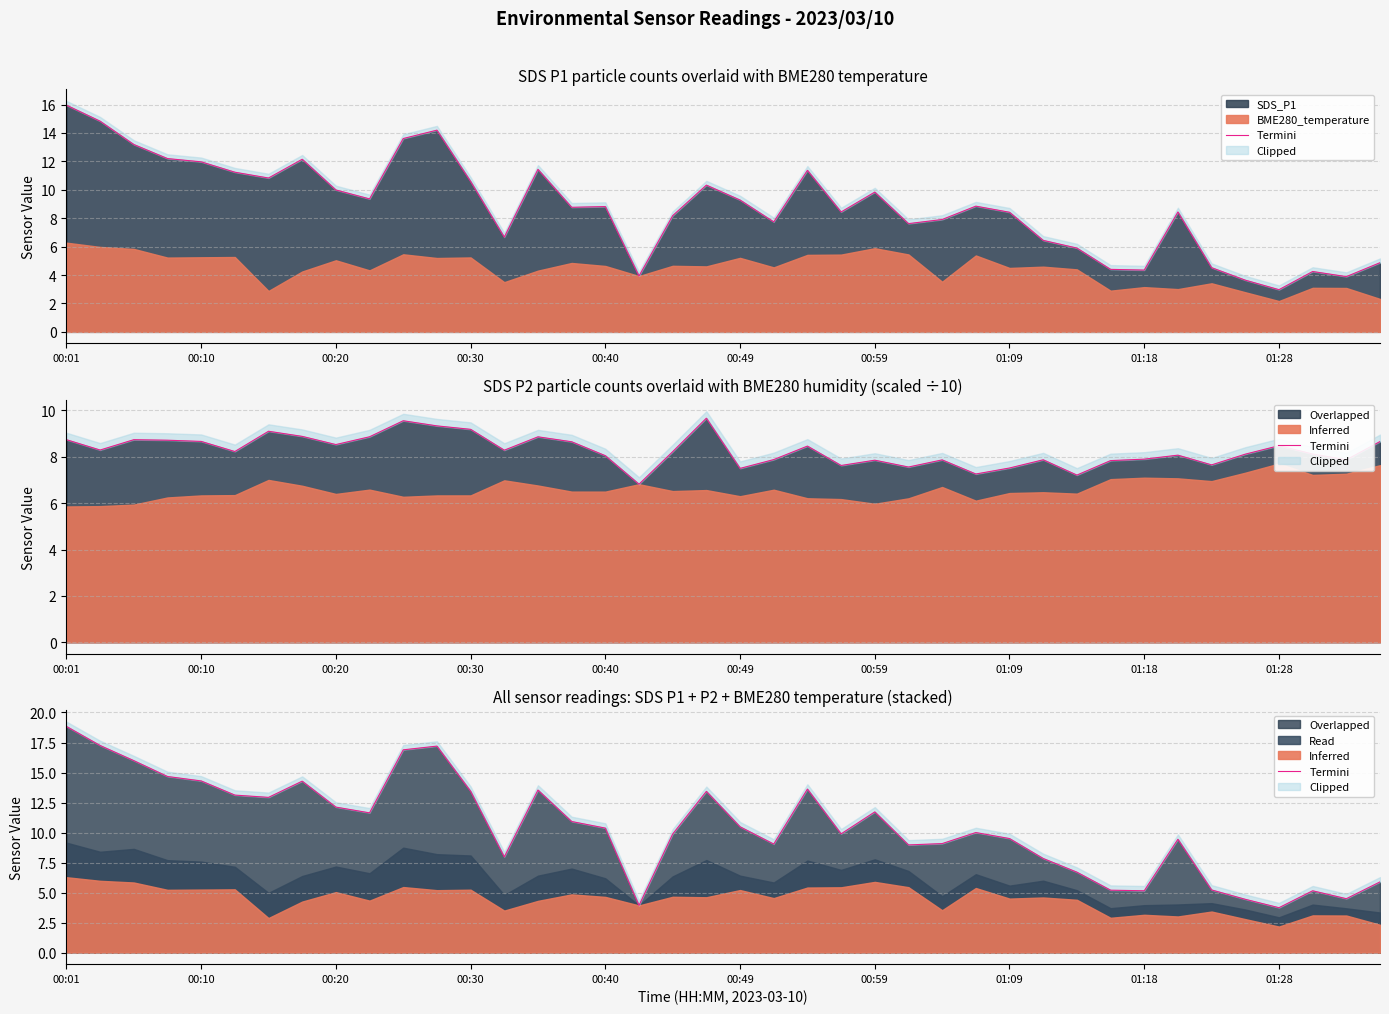

True or false: there are more than 0 points higher than both neighbors.

True